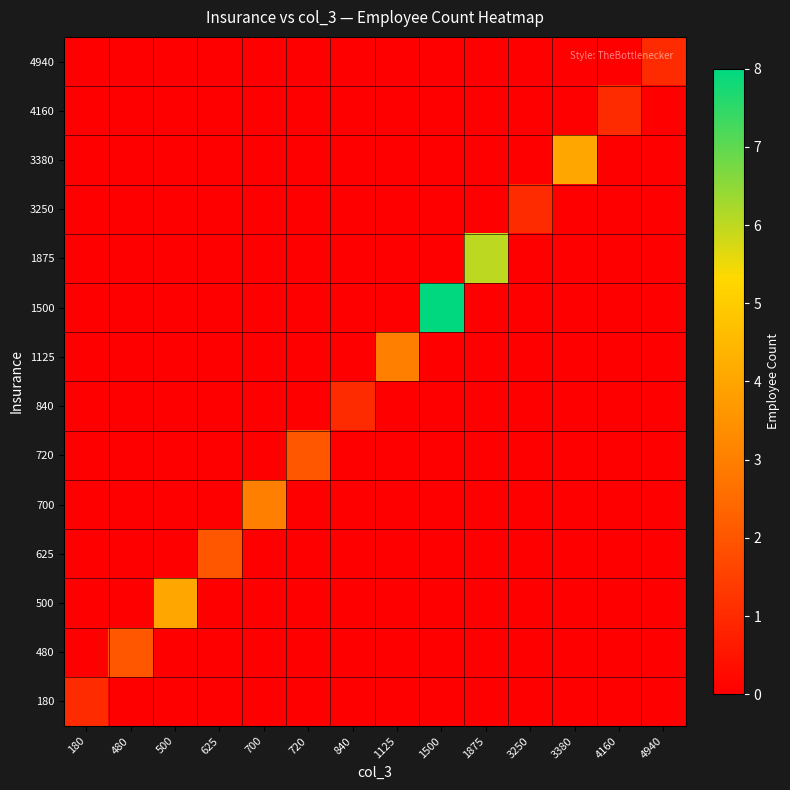

Reading right to left, what are all the values shown in this chart?

180: 4940=0	4160=0	3380=0	3250=0	1875=0	1500=0	1125=0	840=0	720=0	700=0	625=0	500=0	480=0	180=1
480: 4940=0	4160=0	3380=0	3250=0	1875=0	1500=0	1125=0	840=0	720=0	700=0	625=0	500=0	480=2	180=0
500: 4940=0	4160=0	3380=0	3250=0	1875=0	1500=0	1125=0	840=0	720=0	700=0	625=0	500=4	480=0	180=0
625: 4940=0	4160=0	3380=0	3250=0	1875=0	1500=0	1125=0	840=0	720=0	700=0	625=2	500=0	480=0	180=0
700: 4940=0	4160=0	3380=0	3250=0	1875=0	1500=0	1125=0	840=0	720=0	700=3	625=0	500=0	480=0	180=0
720: 4940=0	4160=0	3380=0	3250=0	1875=0	1500=0	1125=0	840=0	720=2	700=0	625=0	500=0	480=0	180=0
840: 4940=0	4160=0	3380=0	3250=0	1875=0	1500=0	1125=0	840=1	720=0	700=0	625=0	500=0	480=0	180=0
1125: 4940=0	4160=0	3380=0	3250=0	1875=0	1500=0	1125=3	840=0	720=0	700=0	625=0	500=0	480=0	180=0
1500: 4940=0	4160=0	3380=0	3250=0	1875=0	1500=8	1125=0	840=0	720=0	700=0	625=0	500=0	480=0	180=0
1875: 4940=0	4160=0	3380=0	3250=0	1875=6	1500=0	1125=0	840=0	720=0	700=0	625=0	500=0	480=0	180=0
3250: 4940=0	4160=0	3380=0	3250=1	1875=0	1500=0	1125=0	840=0	720=0	700=0	625=0	500=0	480=0	180=0
3380: 4940=0	4160=0	3380=4	3250=0	1875=0	1500=0	1125=0	840=0	720=0	700=0	625=0	500=0	480=0	180=0
4160: 4940=0	4160=1	3380=0	3250=0	1875=0	1500=0	1125=0	840=0	720=0	700=0	625=0	500=0	480=0	180=0
4940: 4940=1	4160=0	3380=0	3250=0	1875=0	1500=0	1125=0	840=0	720=0	700=0	625=0	500=0	480=0	180=0